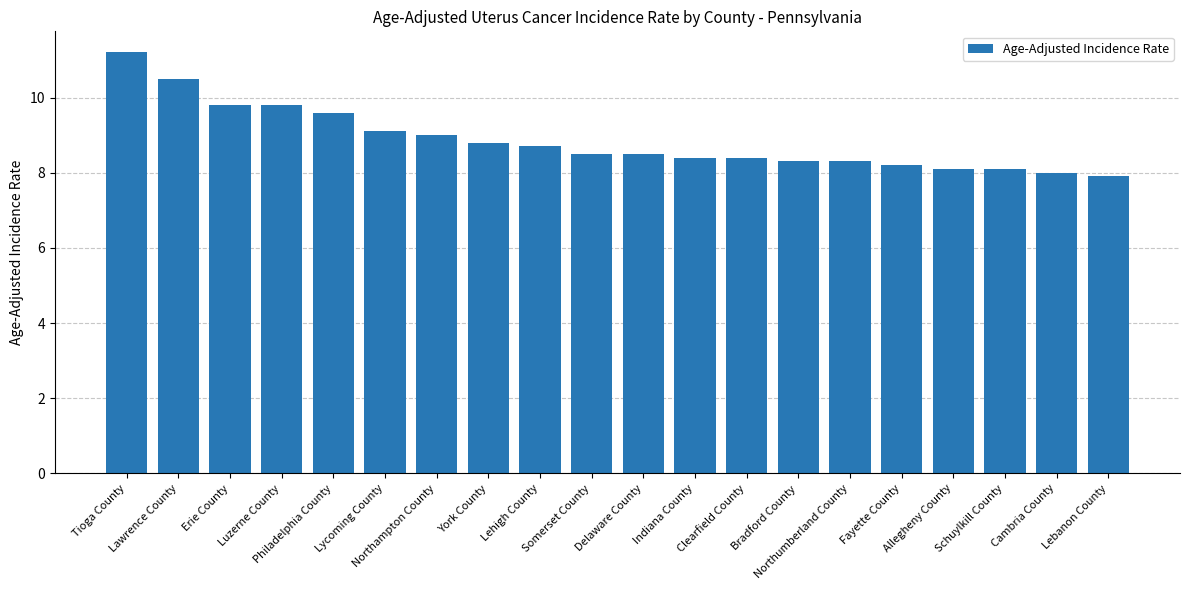

Are the bars grouped side by side (vs. stacked)?

No